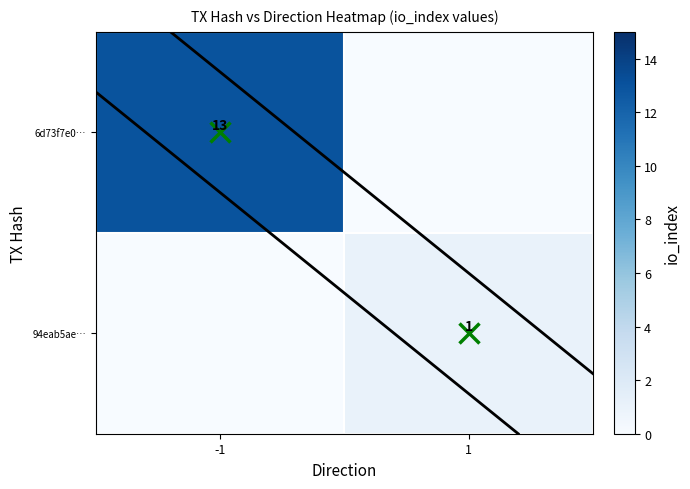

How many data points does each series have?

2